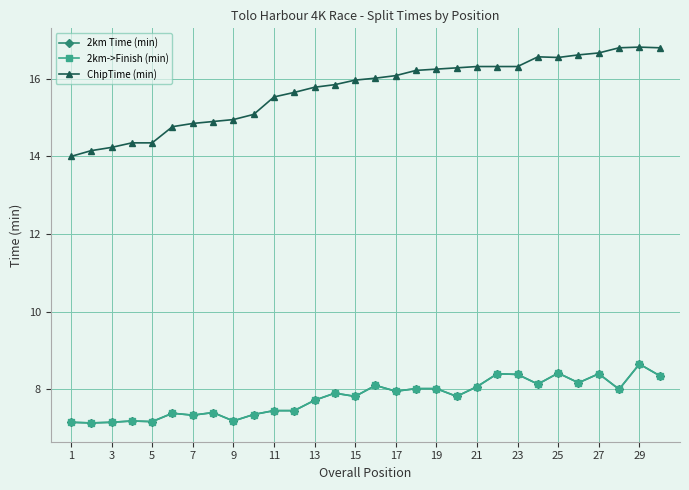

What is the average value of the ChipTime (min) series?

15.7